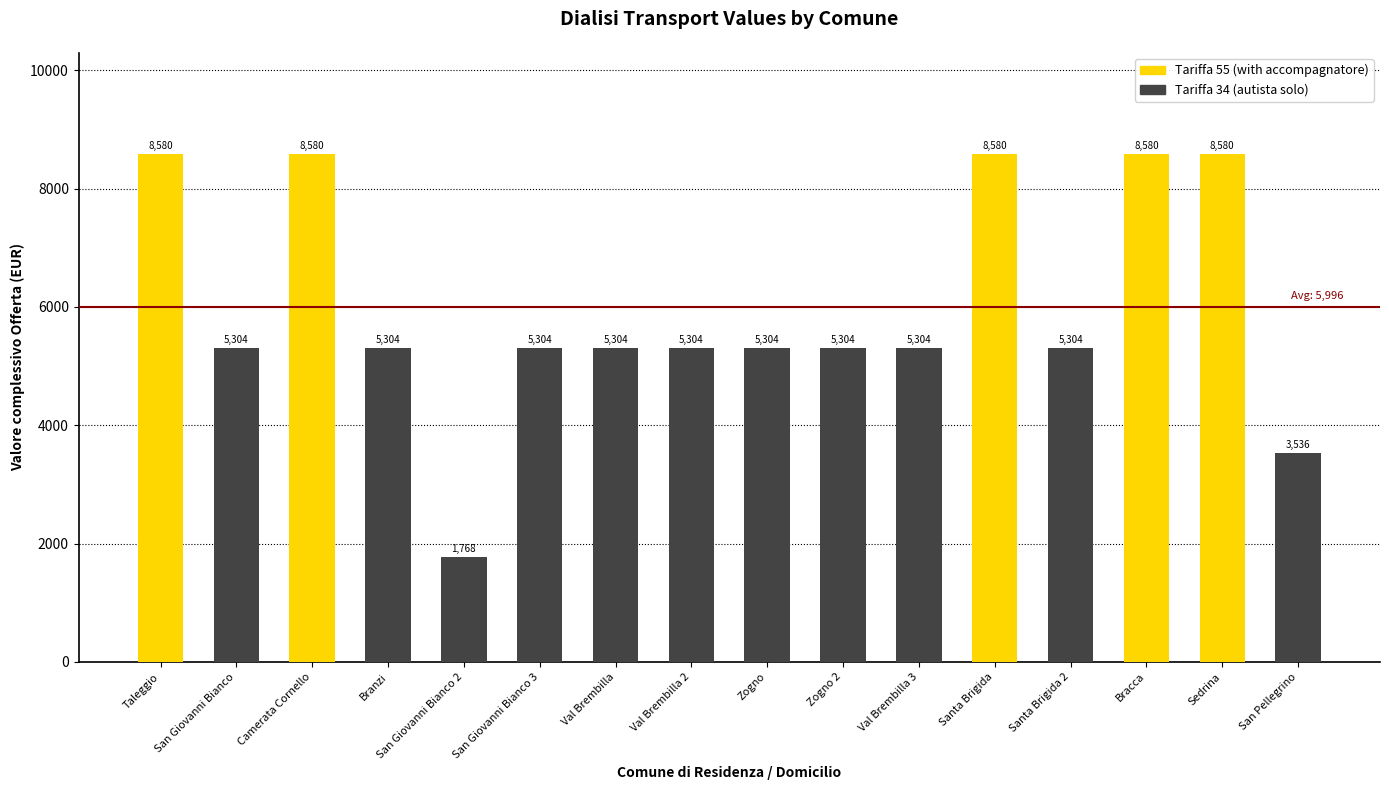

Reading left to right, transcribe all the data shown in this chart.

Taleggio=8580	San Giovanni Bianco=5304	Camerata Cornello=8580	Branzi=5304	San Giovanni Bianco 2=1768	San Giovanni Bianco 3=5304	Val Brembilla=5304	Val Brembilla 2=5304	Zogno=5304	Zogno 2=5304	Val Brembilla 3=5304	Santa Brigida=8580	Santa Brigida 2=5304	Bracca=8580	Sedrina=8580	San Pellegrino=3536